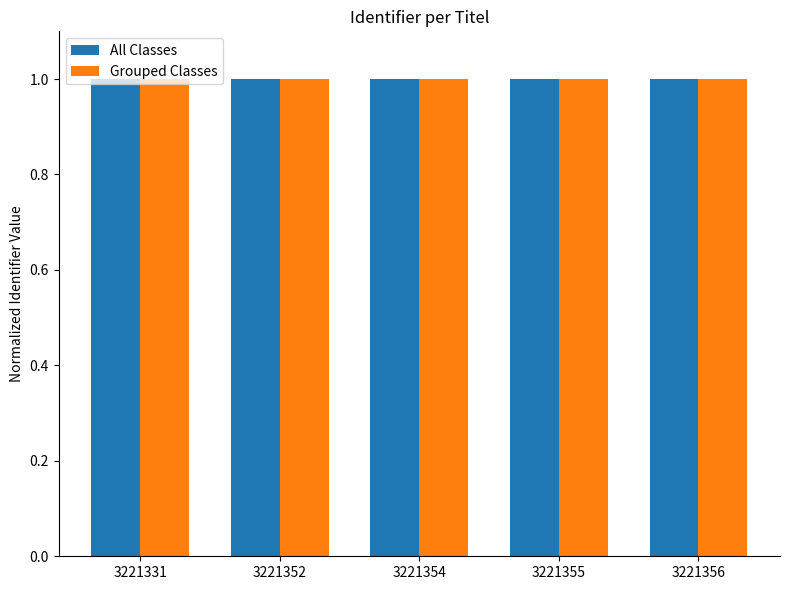

What is the total value across all series at 3221331?

2.0